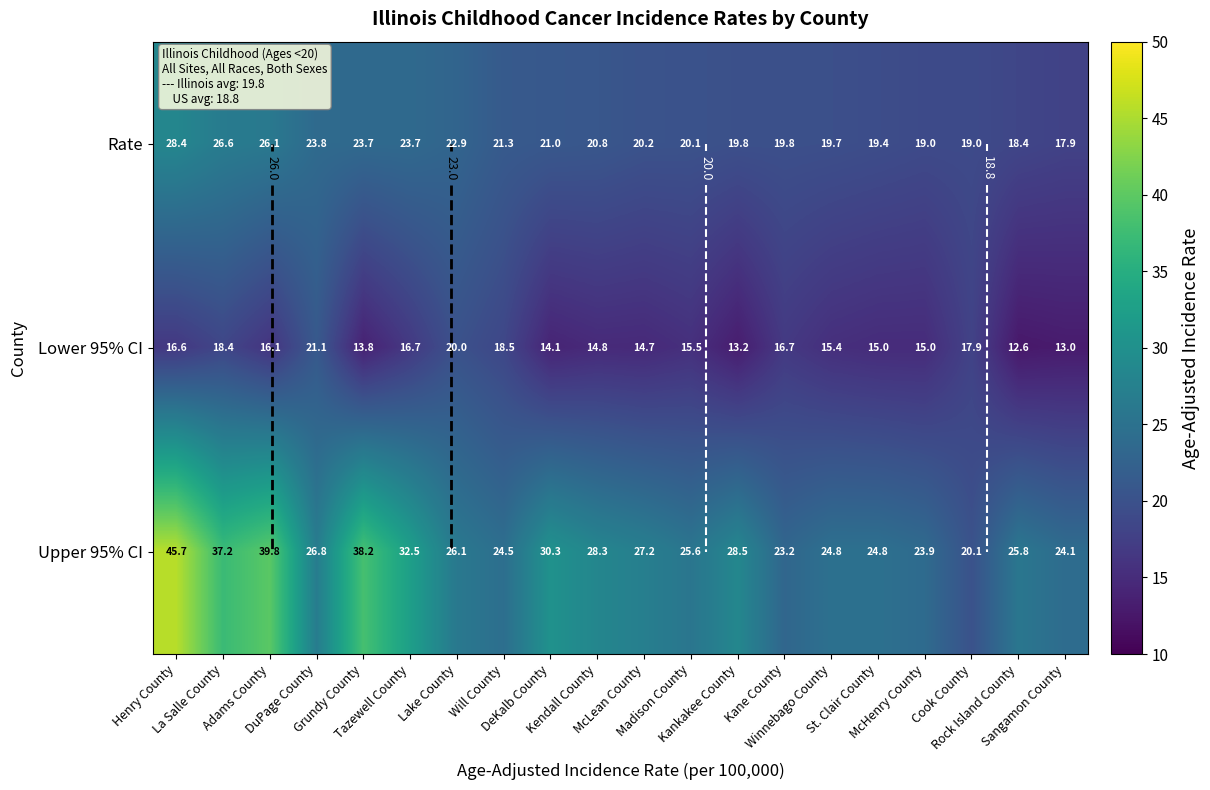

What is the difference between the highest and lowest values at McLean County?

12.5